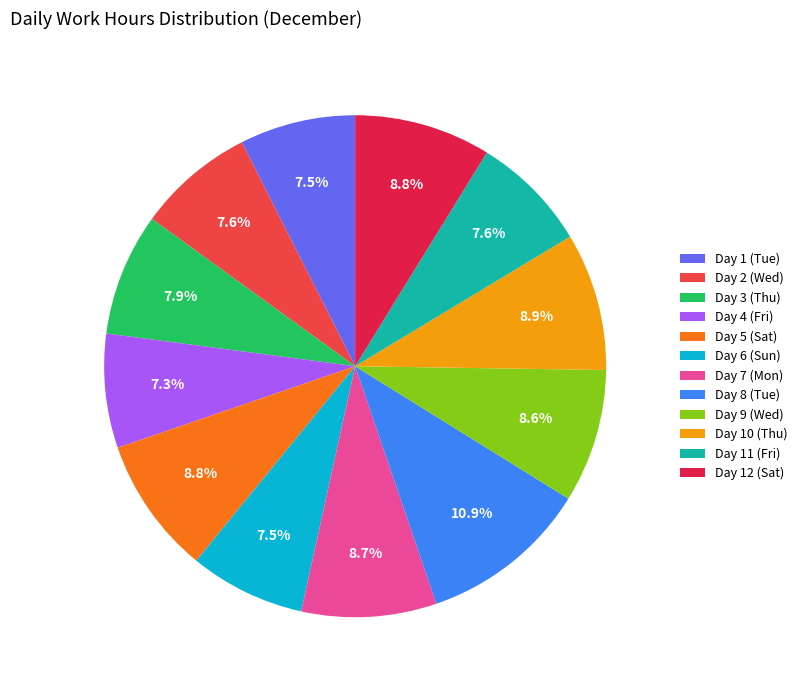

Between Day 8 (Tue) and Day 1 (Tue), which is larger?

Day 8 (Tue)